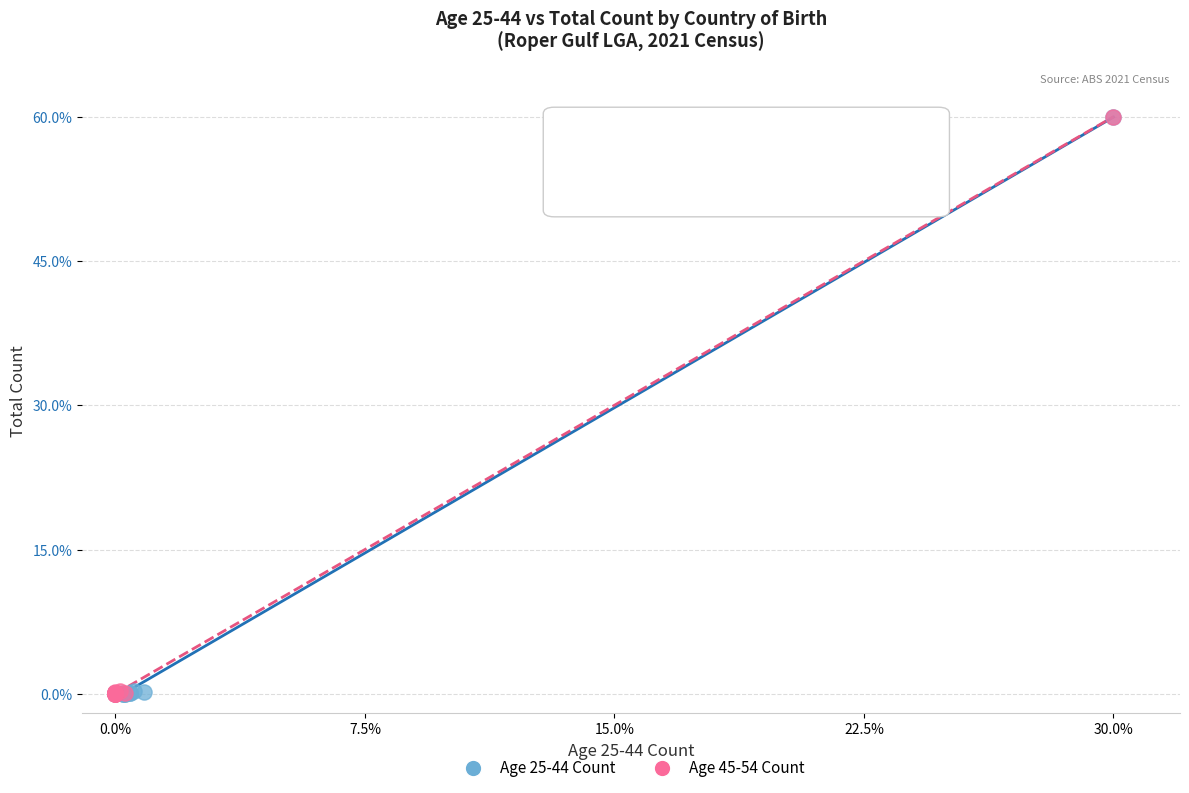

What are all the series names shown in the legend?

Age 25-44 Count, Age 45-54 Count